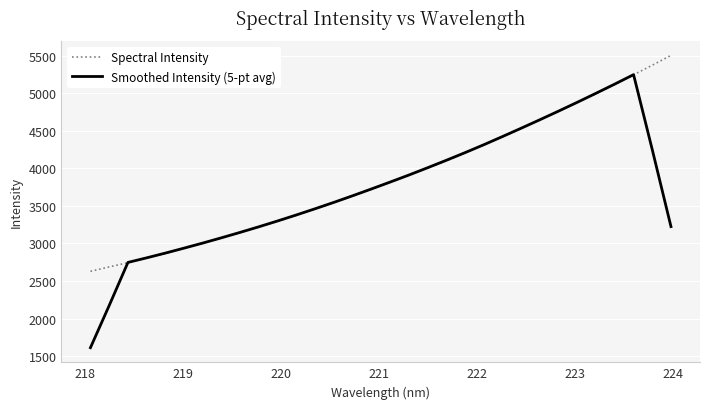

Which series has the largest total across all categories?

Spectral Intensity